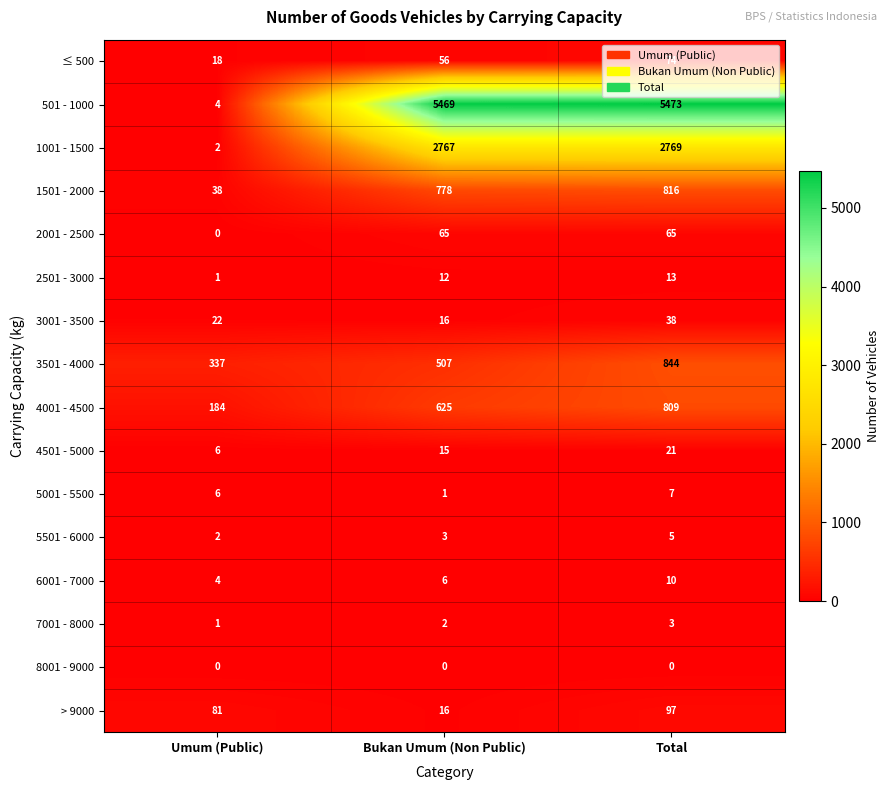

What is the maximum value for 5501 - 6000?

5